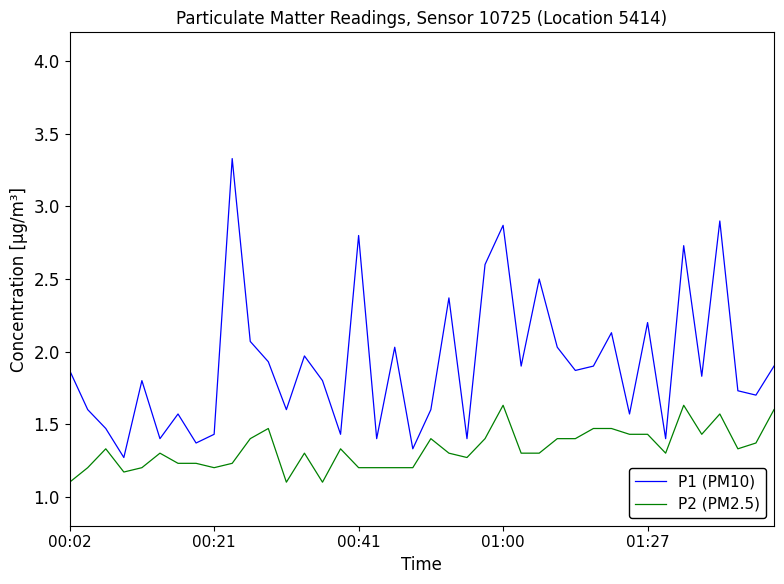

True or false: P1 (PM10) and P2 (PM2.5) cross at least once.

False